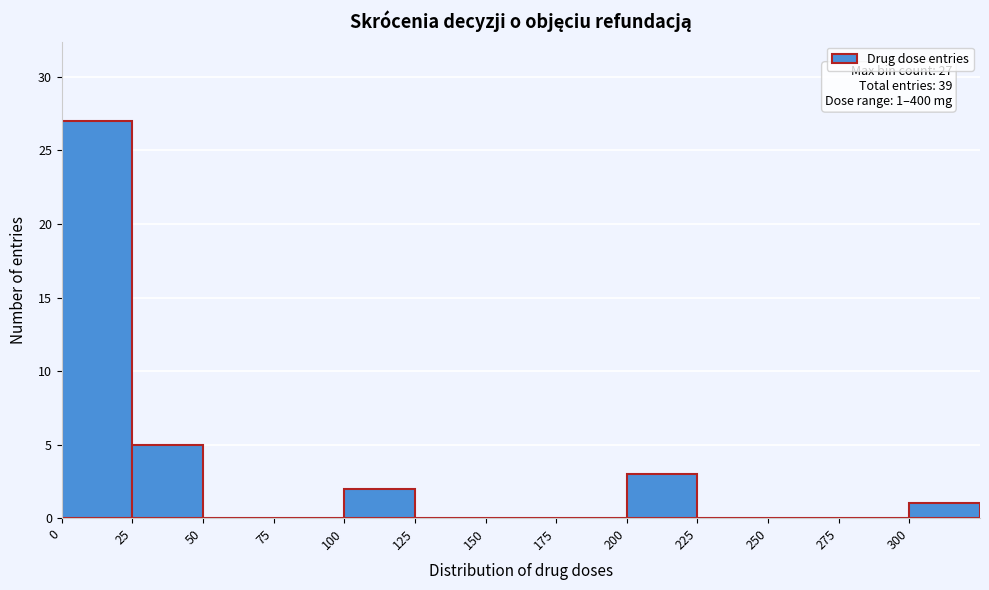

Over which range of the x-axis is the bar tallest?

0 to 25